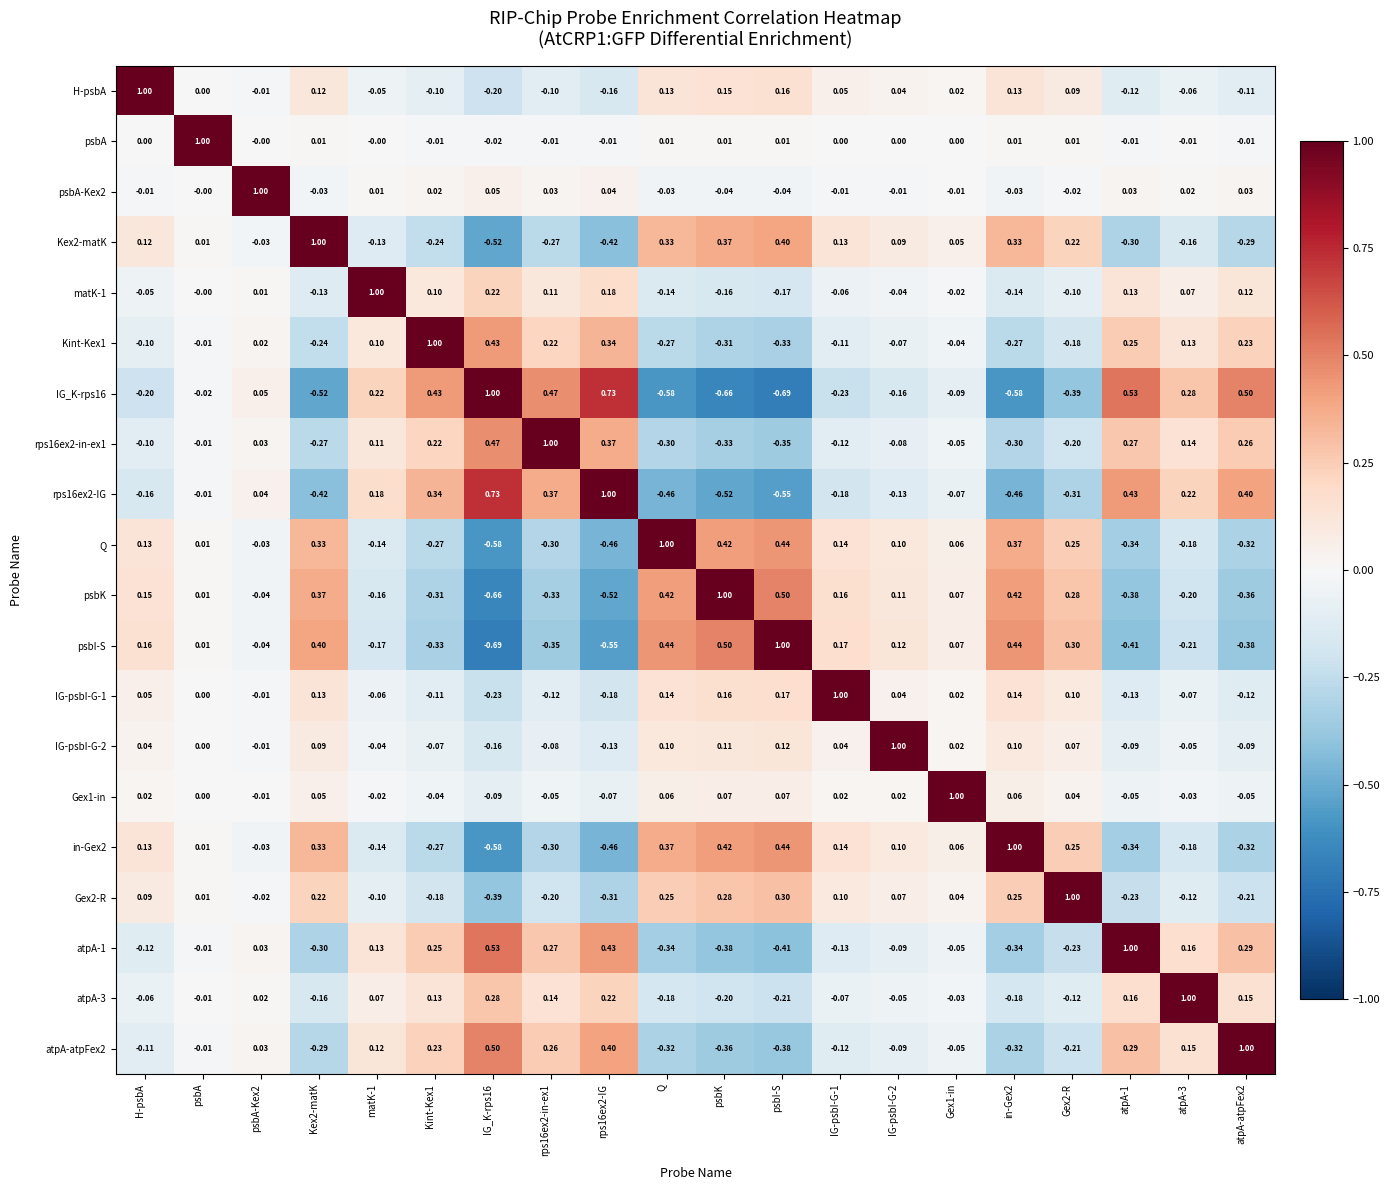

At which label is psbA-Kex2 closest to 0?

psbA